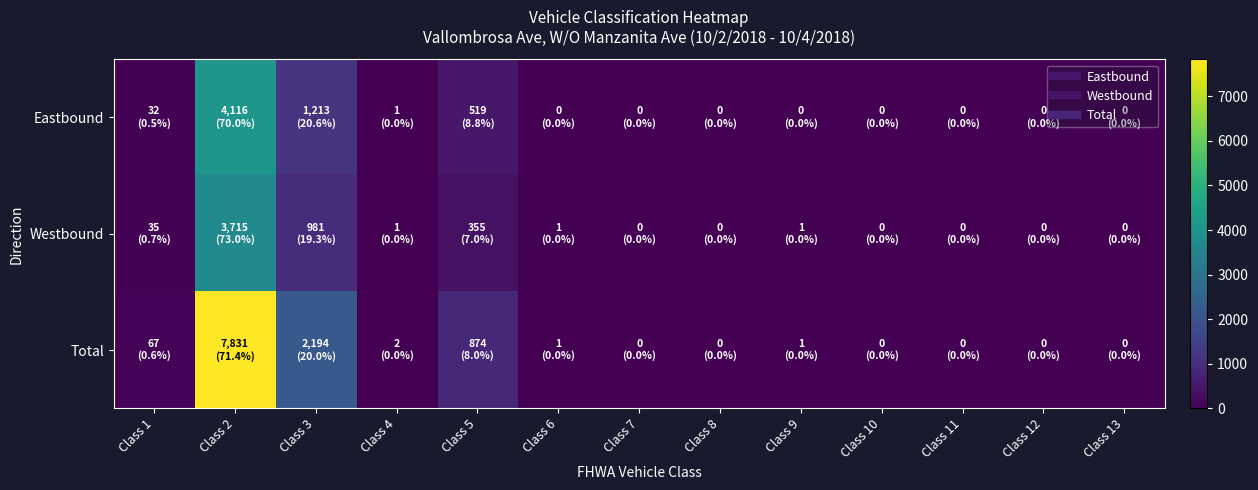

Which series has the widest spread of values?

Total